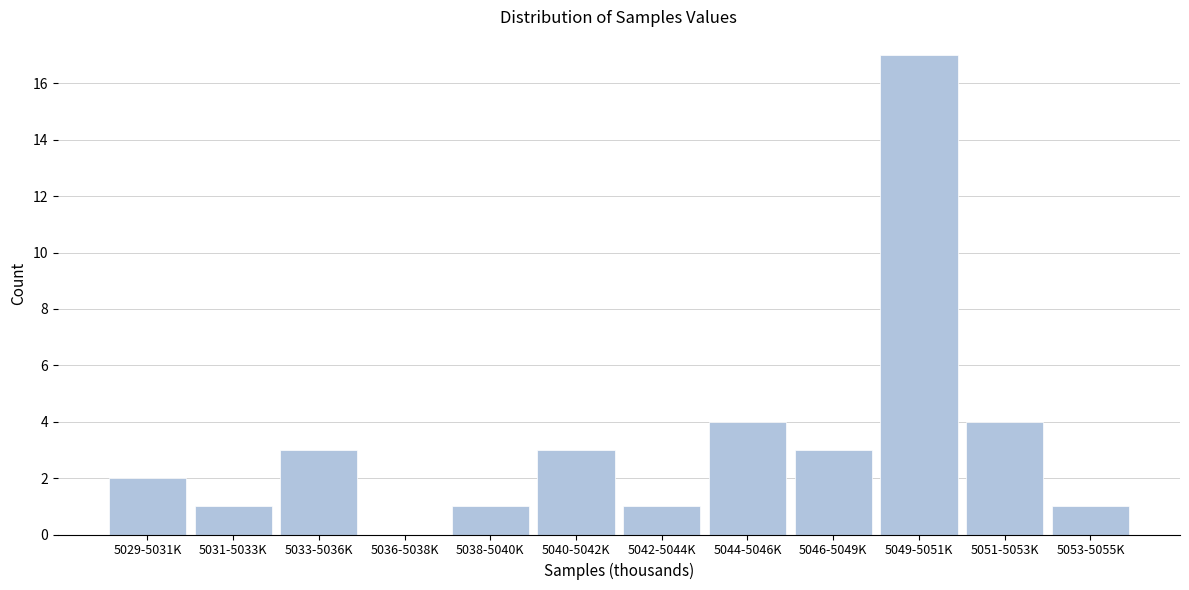

Reading right to left, transcribe all the data shown in this chart.

5053-5055K=1	5051-5053K=4	5049-5051K=17	5046-5049K=3	5044-5046K=4	5042-5044K=1	5040-5042K=3	5038-5040K=1	5036-5038K=0	5033-5036K=3	5031-5033K=1	5029-5031K=2